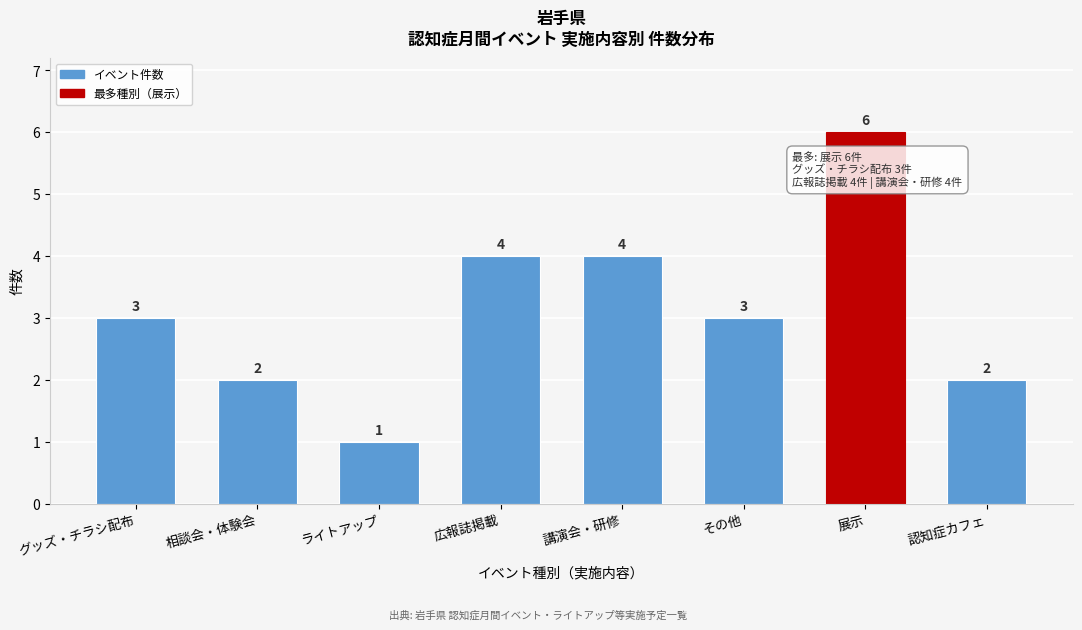

Reading left to right, what are all the values shown in this chart?

3	2	1	4	4	3	6	2